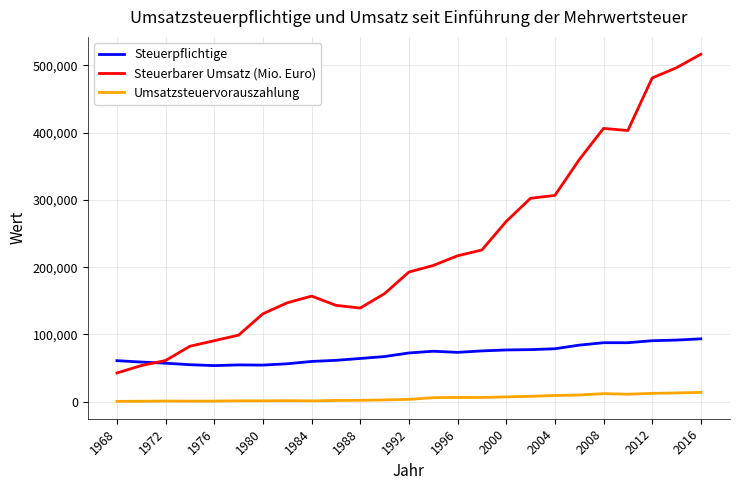

Does the chart display data point markers on the line(s)?

No